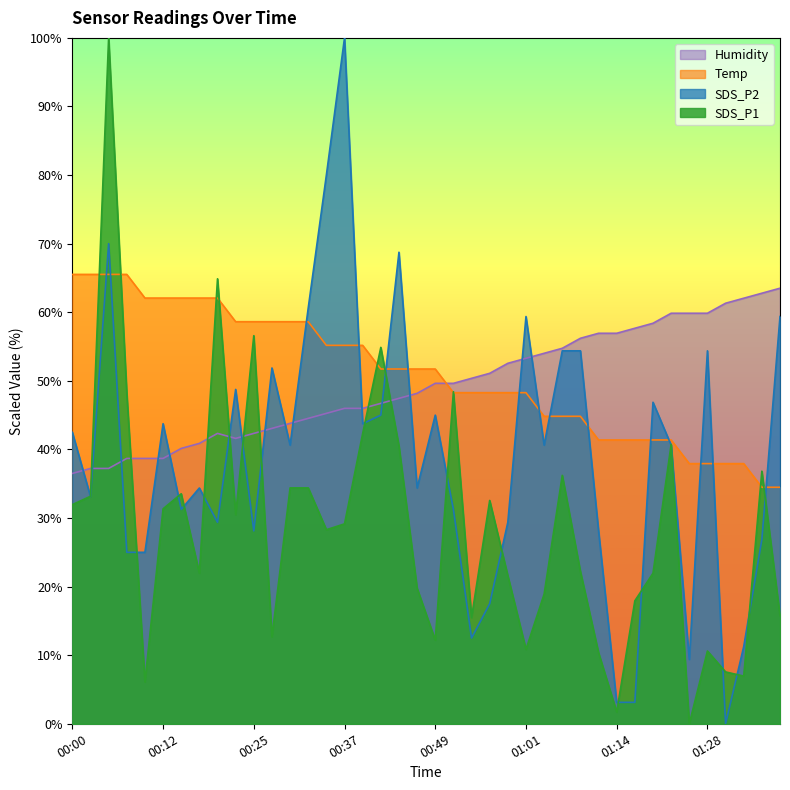

What are all the series names shown in the legend?

Humidity, Temp, SDS_P2, SDS_P1